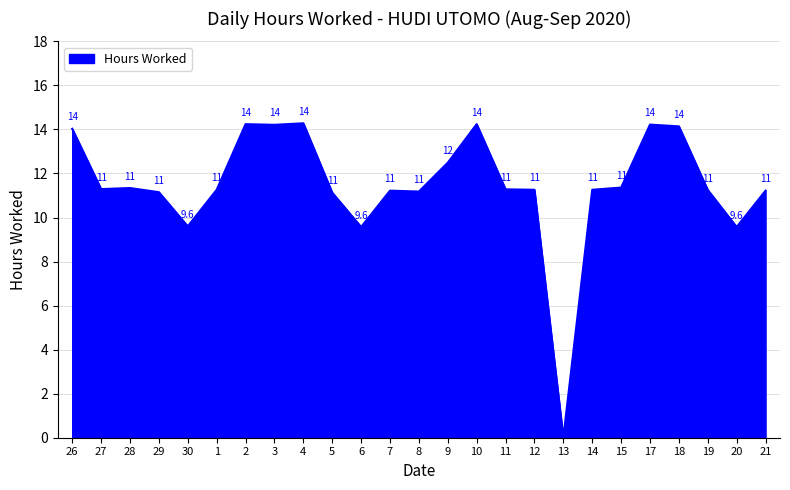

Is it true that the value at 3 is 19.6?

False